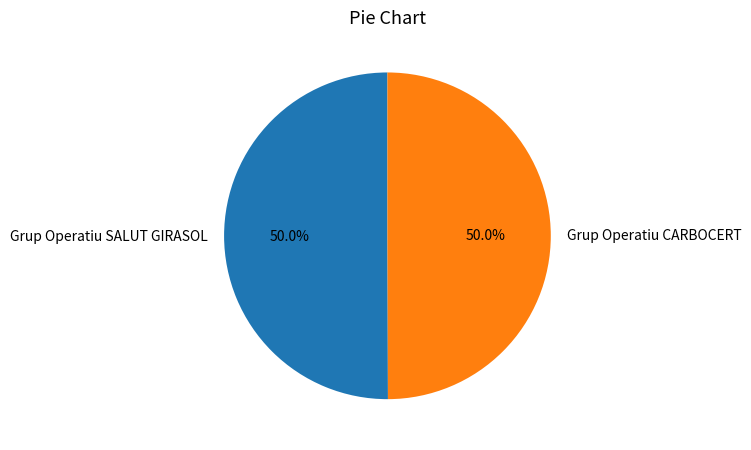

Approximately how many times larger is the value at Grup Operatiu SALUT GIRASOL compared to Grup Operatiu CARBOCERT?

1.0